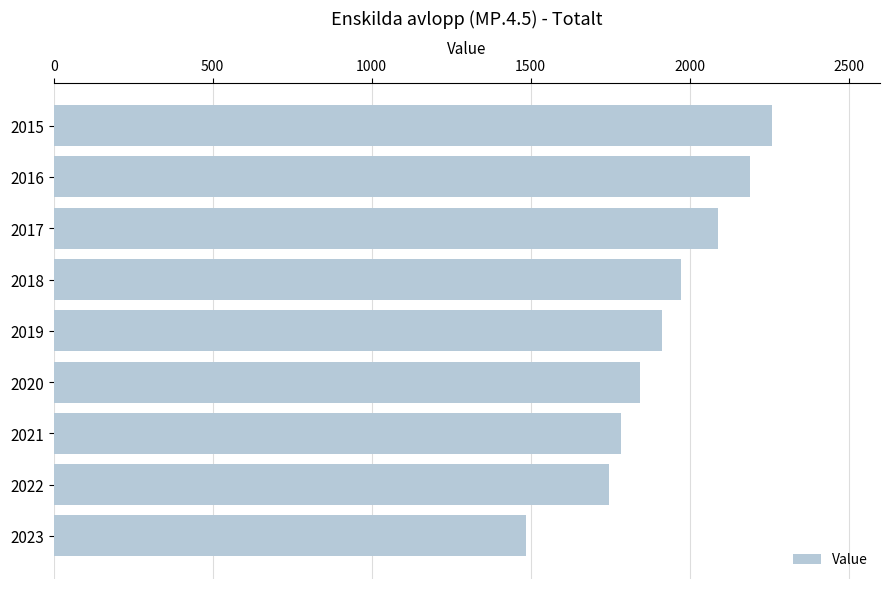

What is the ratio of the value at 2019 to the value at 2016?

0.9